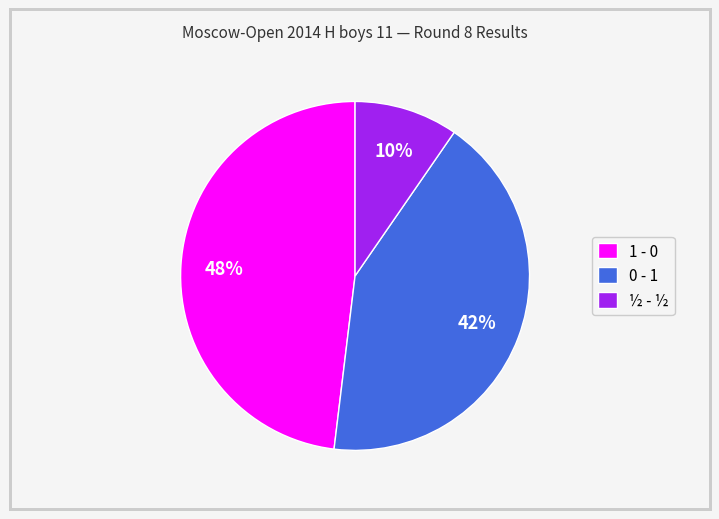

To the nearest percent, what percentage of the pie is 0 - 1?

42%